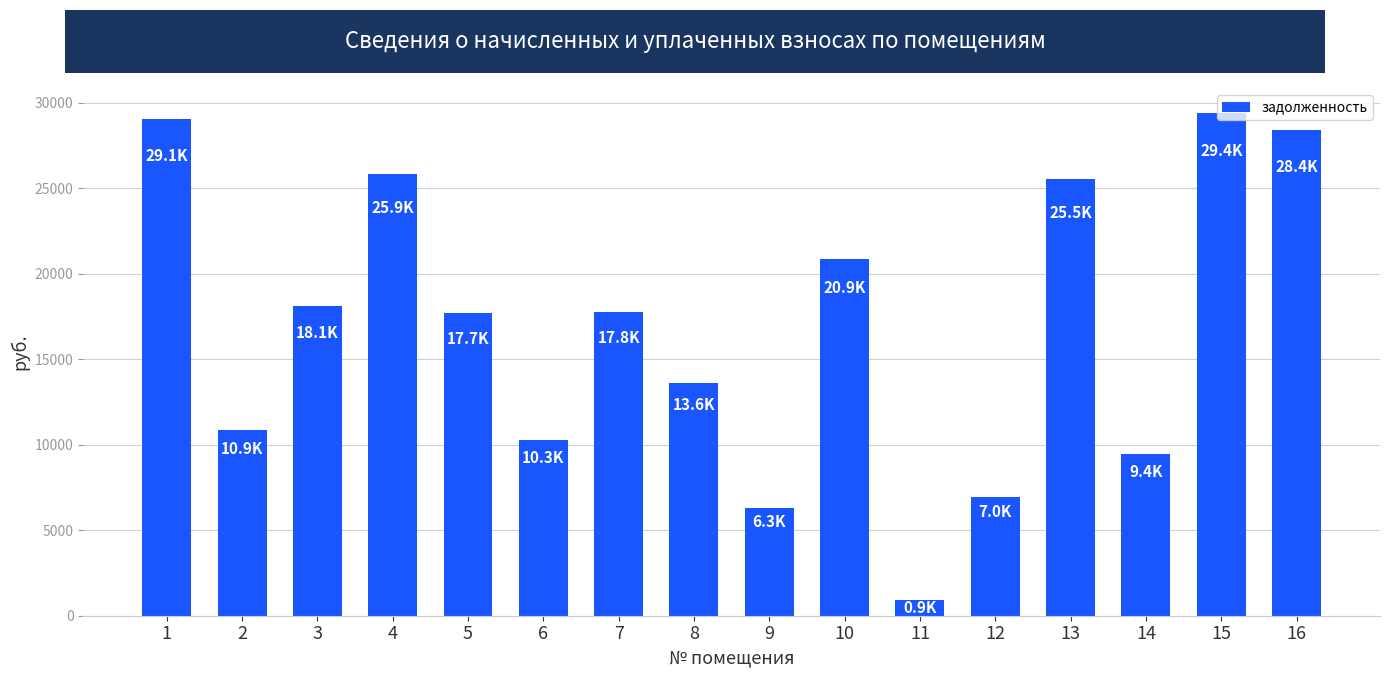

What is the difference between the maximum and minimum values?

28453.6